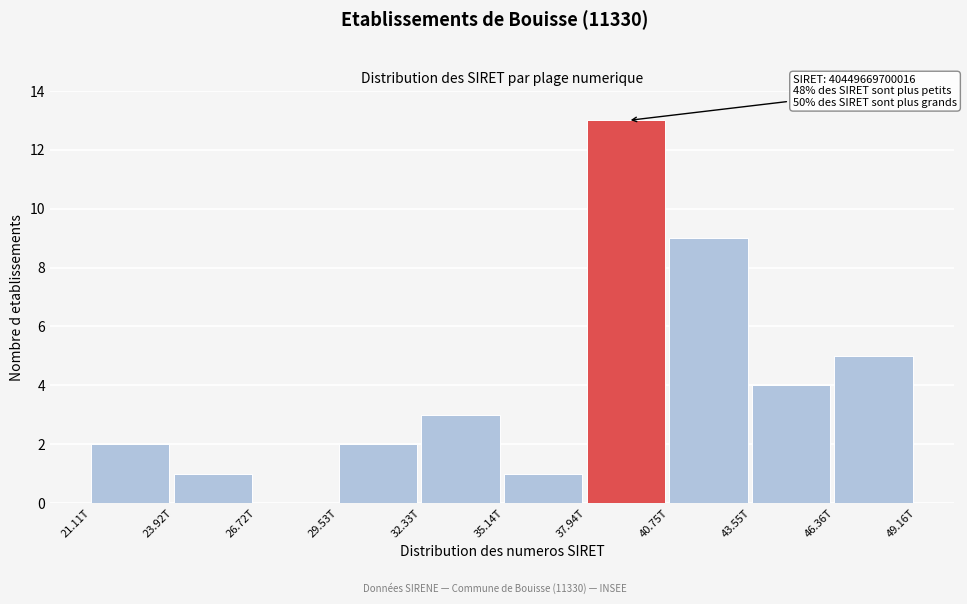

Reading right to left, extract all data points from this chart.

46.36T=5	43.55T=4	40.75T=9	37.94T=13	35.14T=1	32.33T=3	29.53T=2	26.72T=0	23.92T=1	21.11T=2